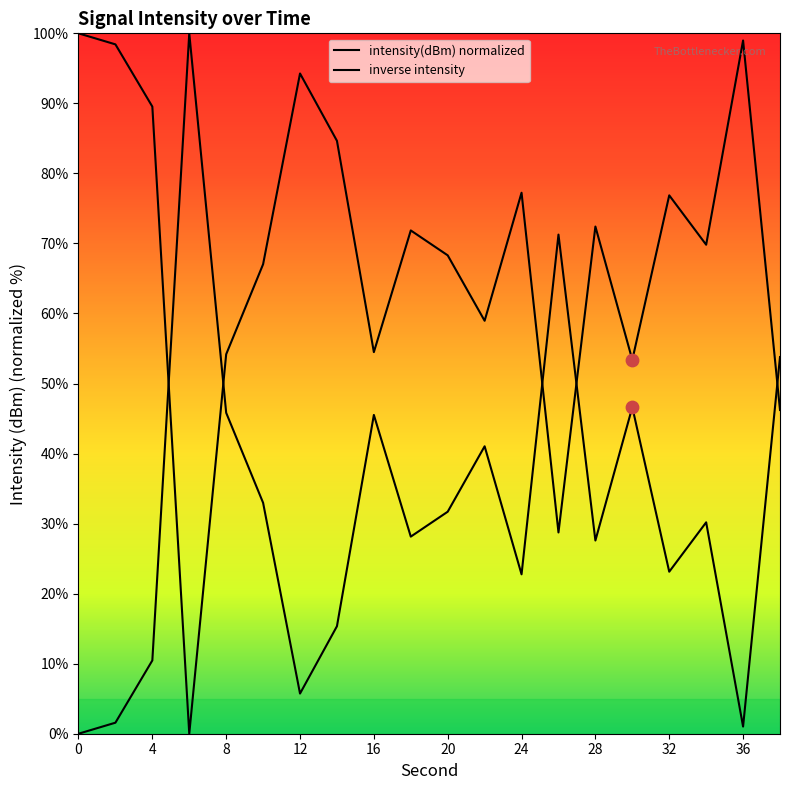

Which series has the largest total across all categories?

intensity(dBm) normalized